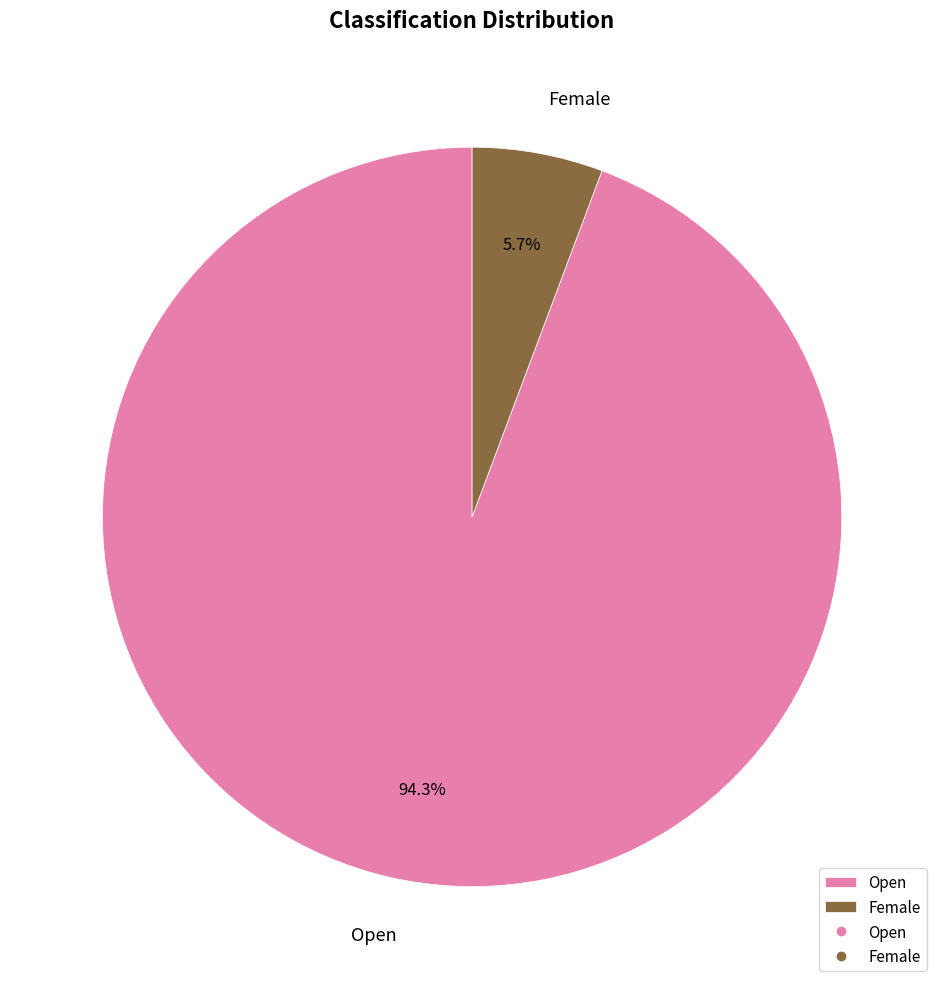

What portion of the pie excludes Open?

5.7%